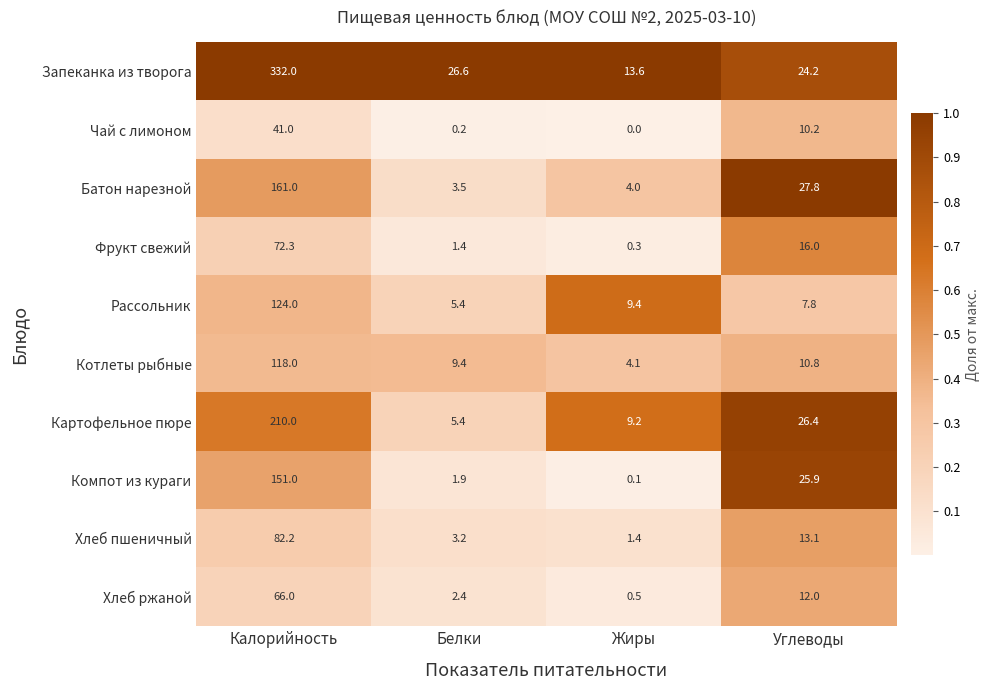

What is the average value of the Компот из кураги series?

44.7